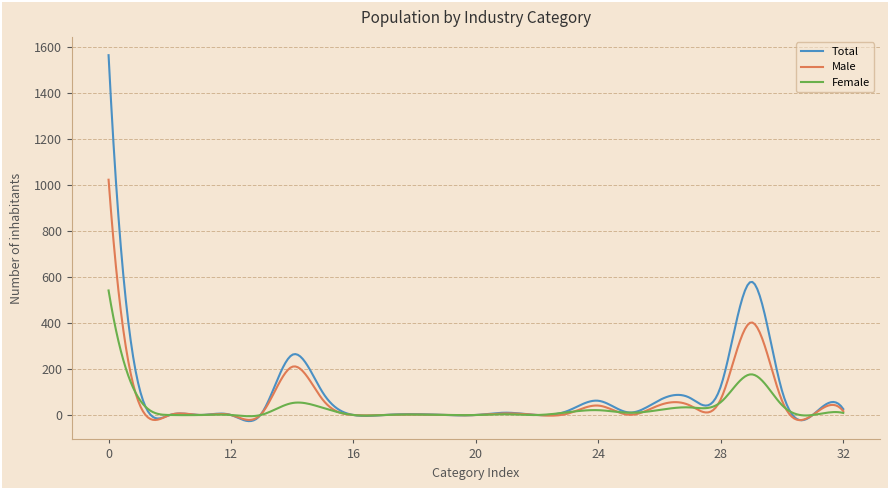

Which series has the widest spread of values?

Total